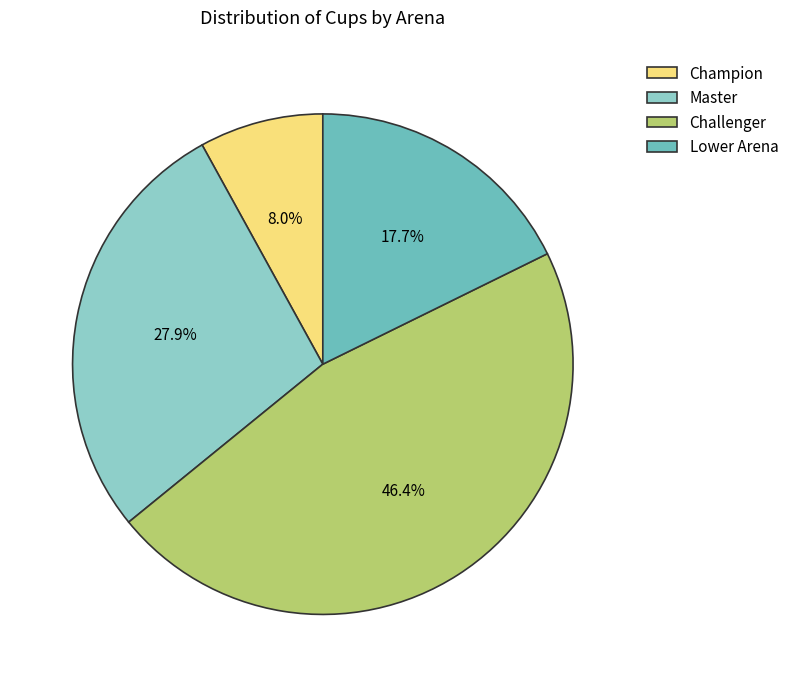

Which category has the biggest portion of the pie?

Challenger